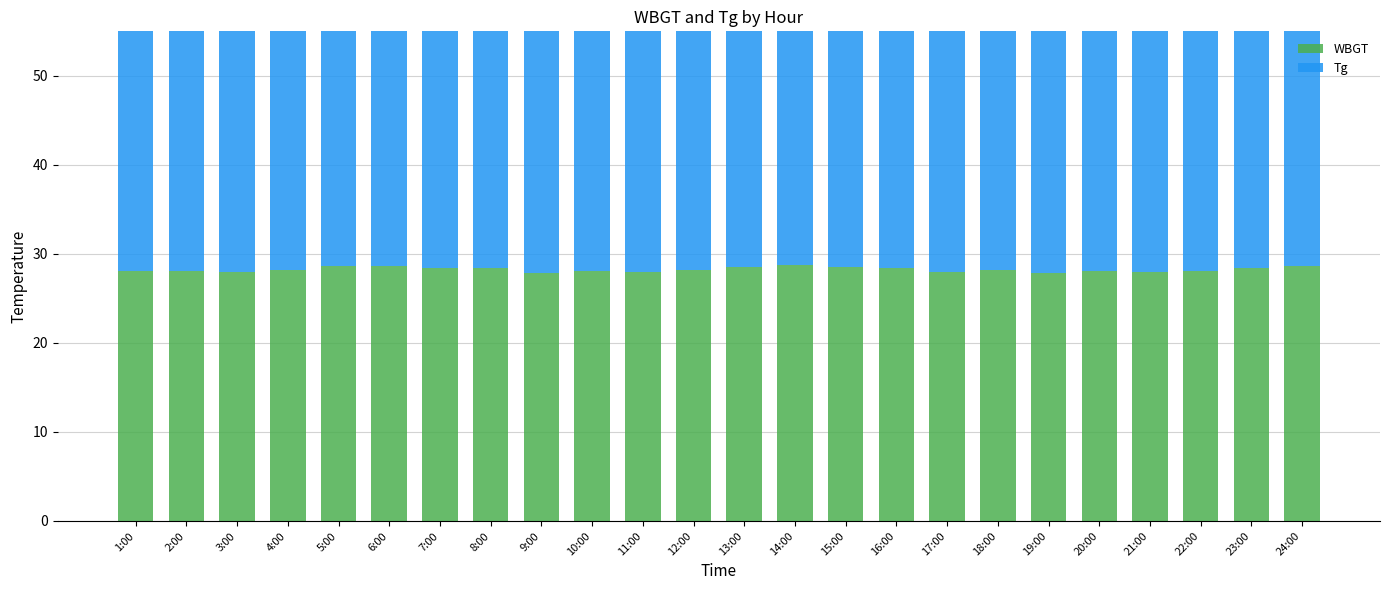

What is the sum of all Tg values?

872.0